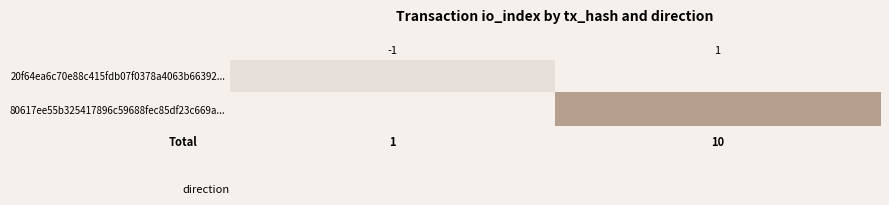

What is the sum of the 20f64ea6c70e88c415fdb07f0378a4063b66392... values at 1 and -1?

1